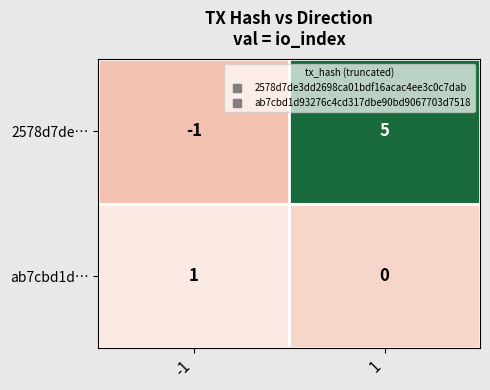

How many data points does each series have?

2